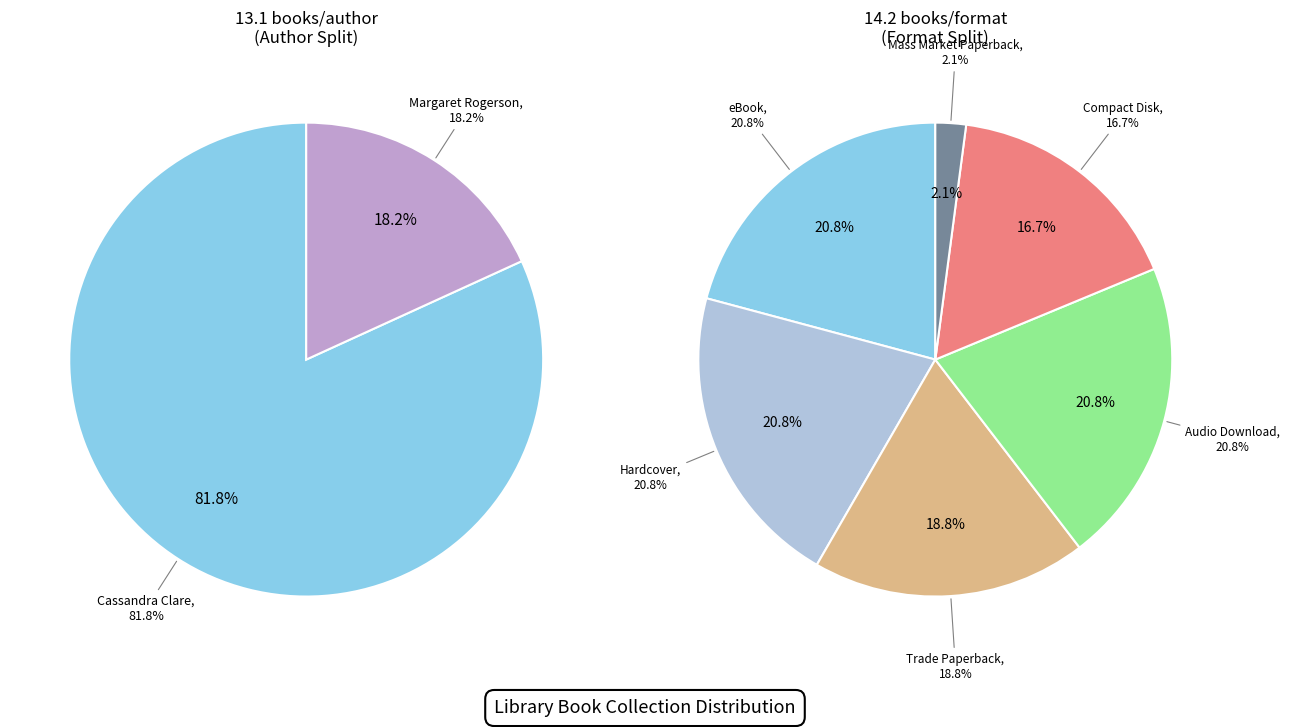

Does any single category account for the majority?

Yes